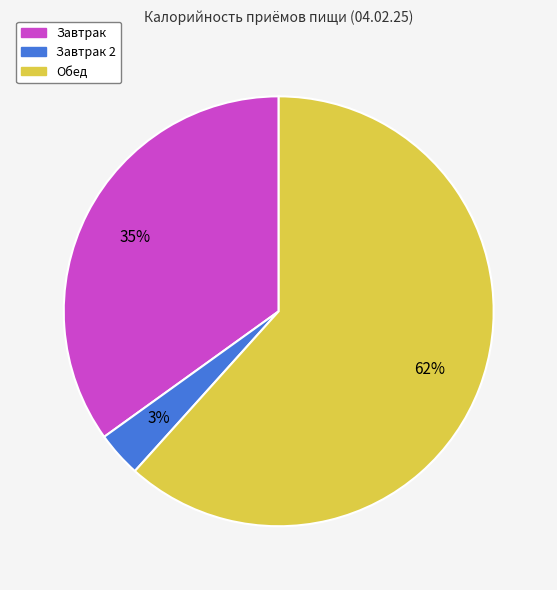

To the nearest percent, what is the average slice percentage?

33%